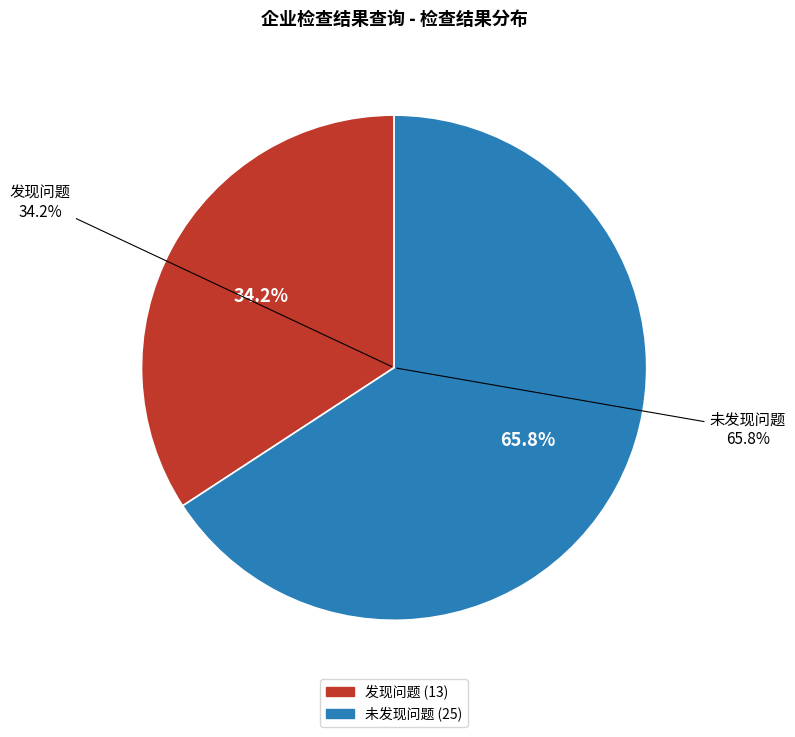

Is it true that 发现问题 is 18% of the pie?

False